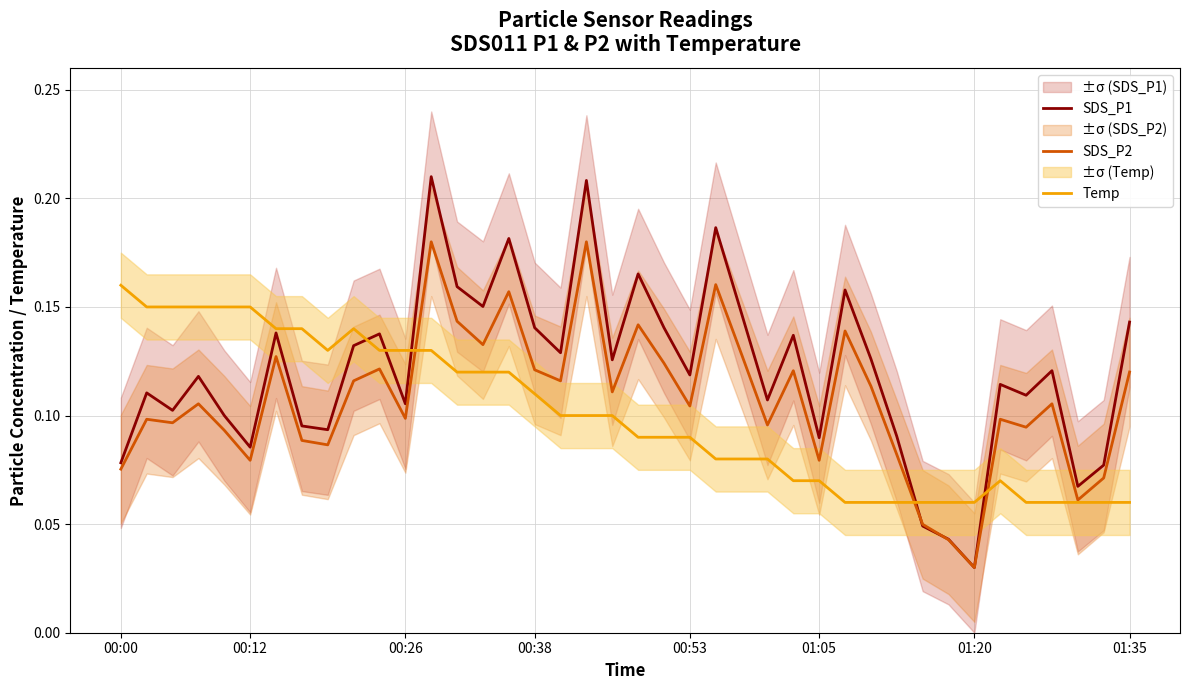

Where is SDS_P1 nearest to the value 0?

01:20